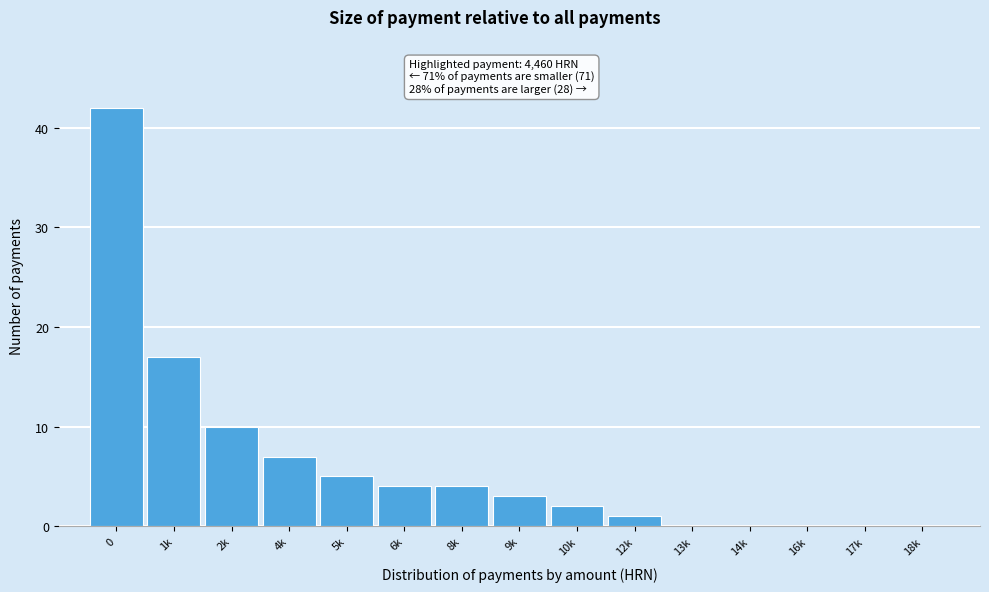

Reading left to right, what are all the values shown in this chart?

0=42	1k=17	2k=10	4k=7	5k=5	6k=4	8k=4	9k=3	10k=2	12k=1	13k=0	14k=0	16k=0	17k=0	18k=0